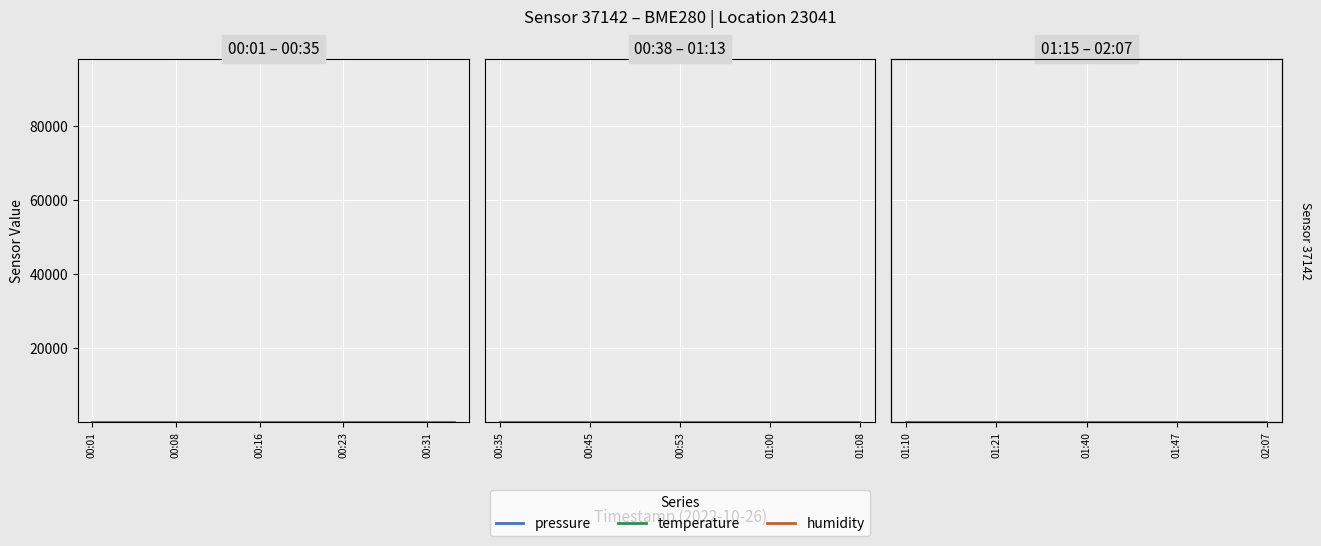

How many distinct data groups are displayed?

3